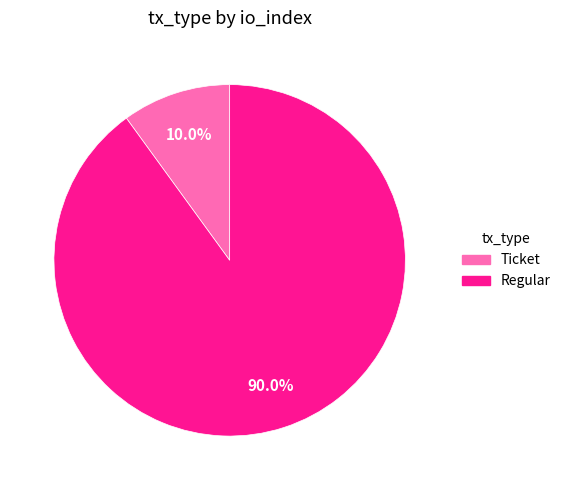

What is the smallest slice in the pie chart?

Ticket